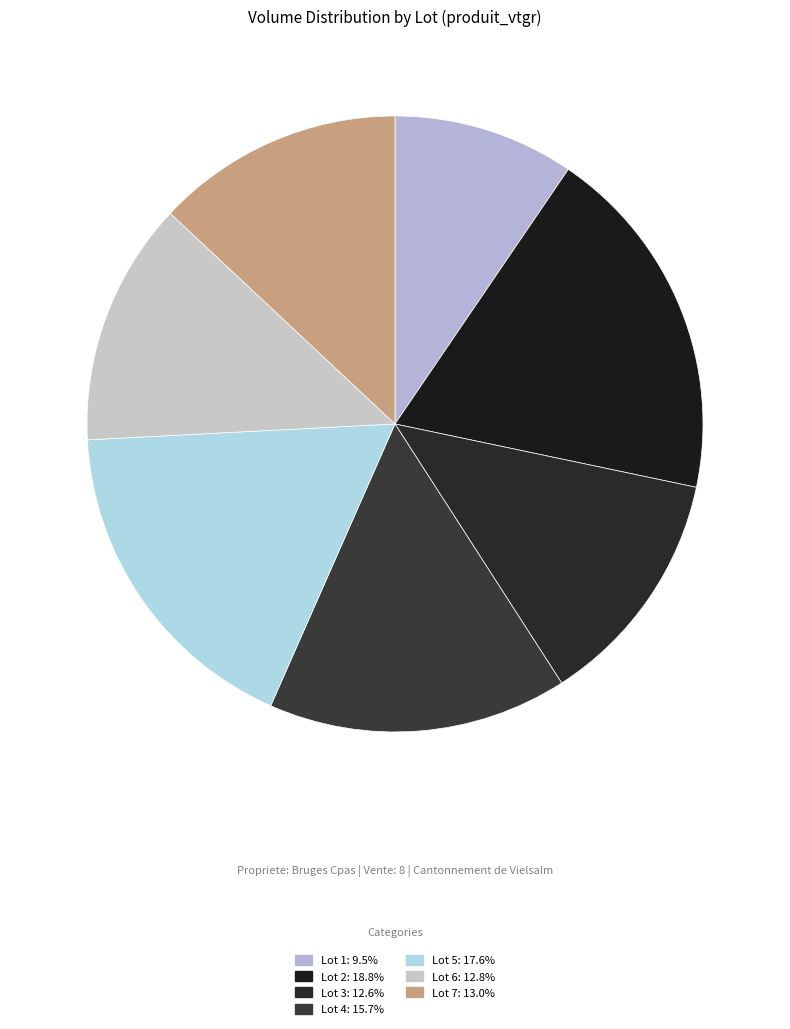

Is it true that Lot 6 is 25% of the pie?

False